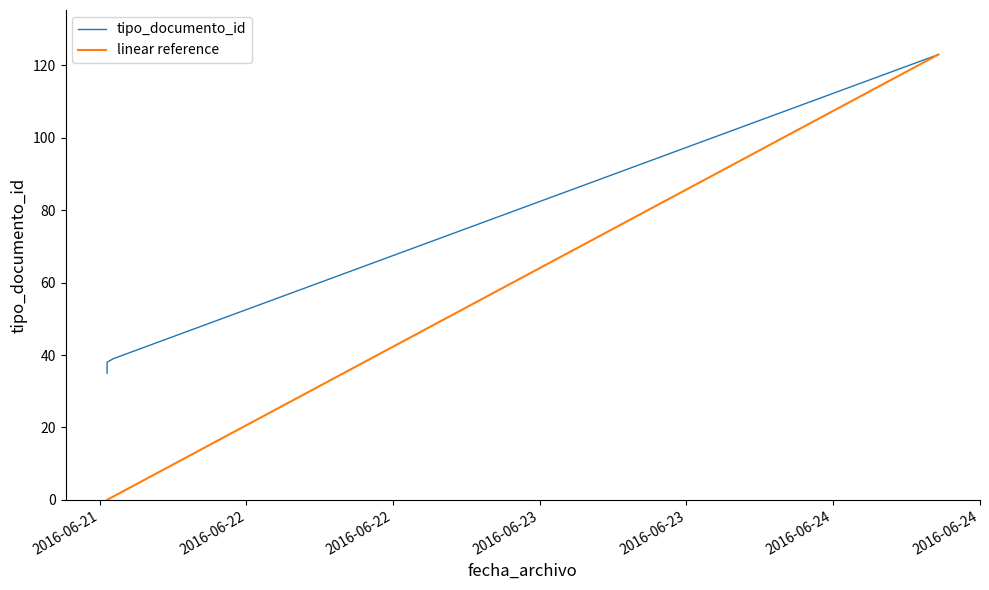

Which category has the highest value in the linear reference series?

2016-06-24